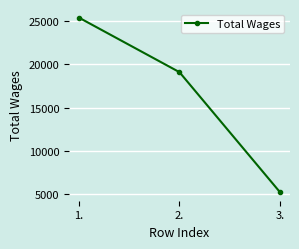

True or false: the data shows 10712 at 1..

False